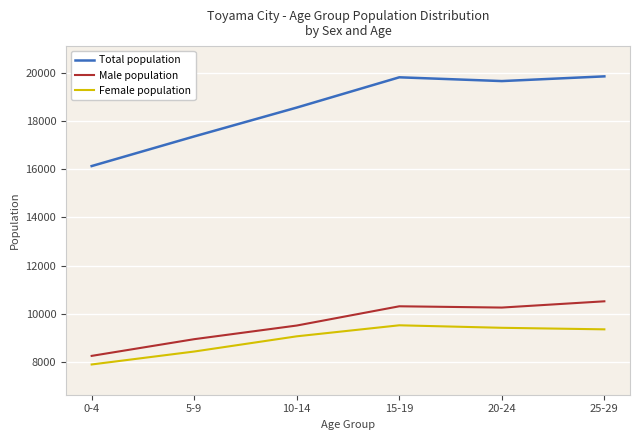

True or false: Male population and Female population intersect in this chart.

False